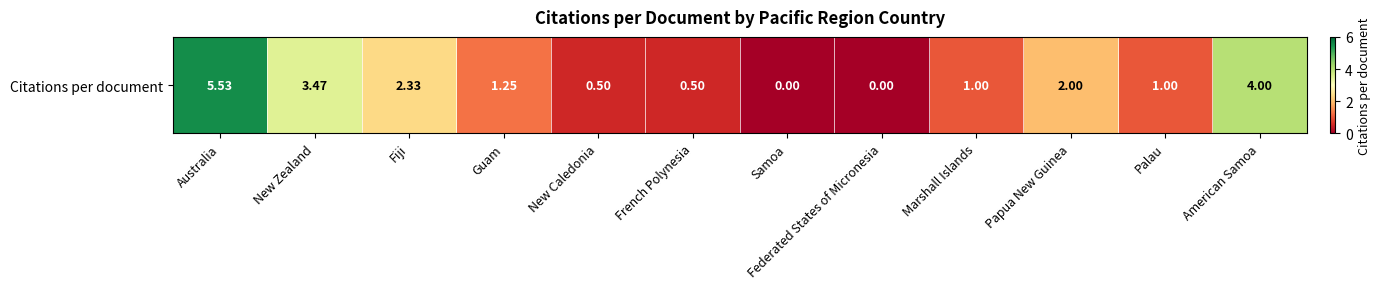

What is the difference between the values at Federated States of Micronesia and Guam?

1.2